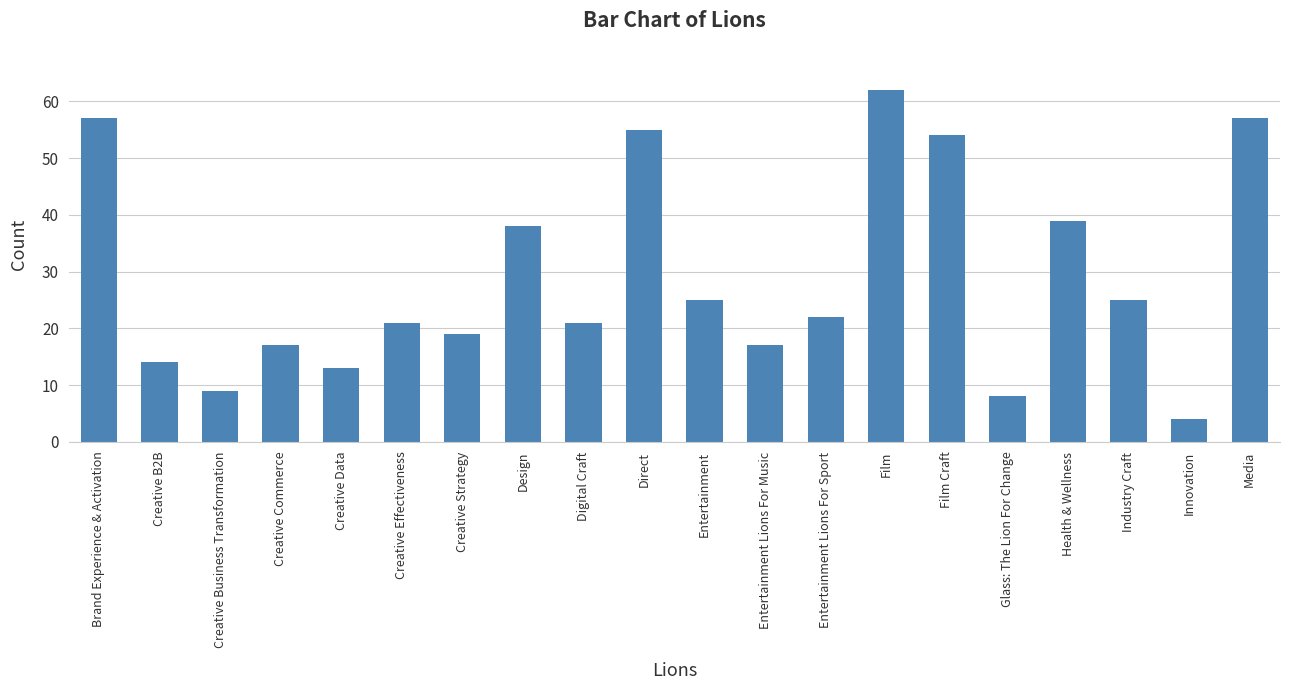

How many distinct data groups are displayed?

1